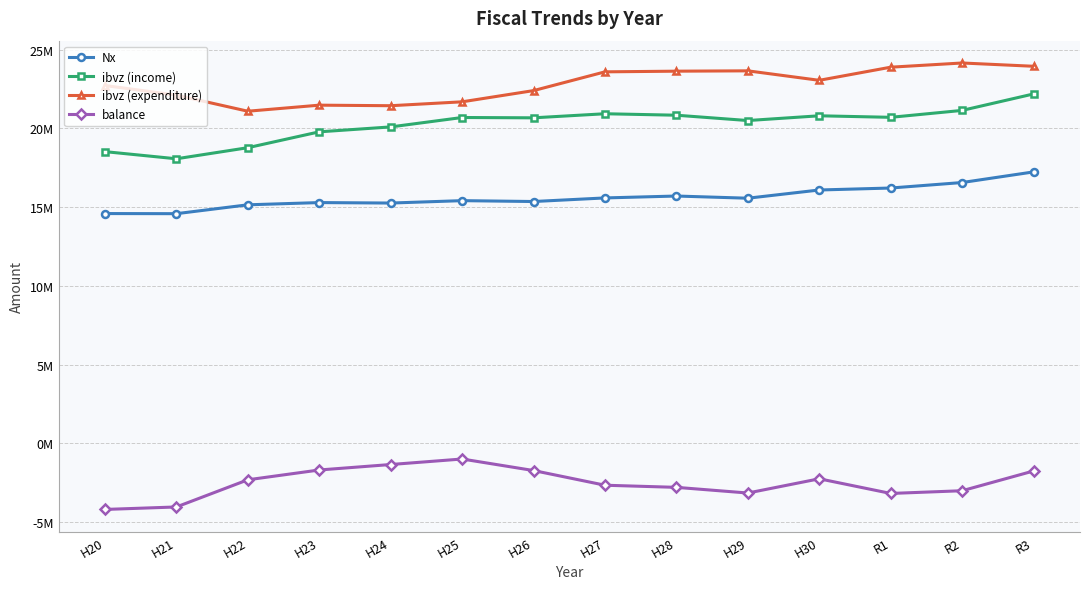

What is the maximum value for Nx?

17230527